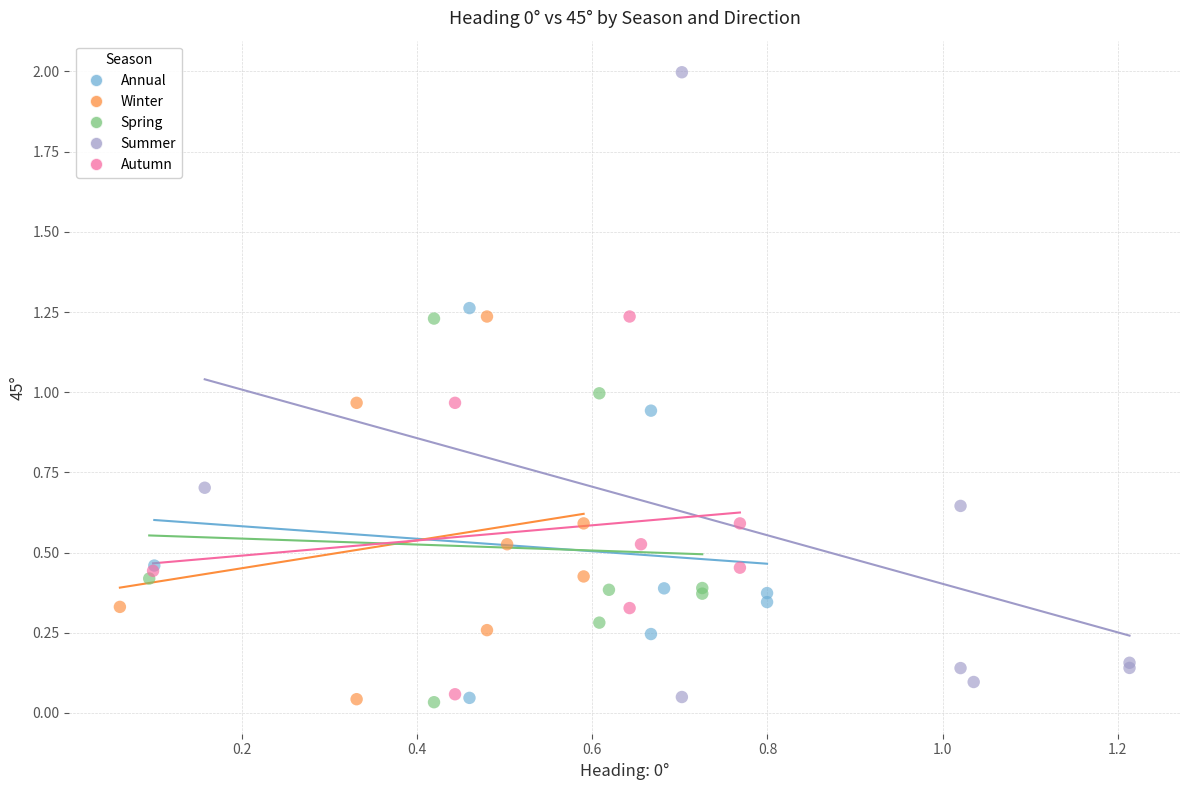

Which series has the widest spread of Y values?

Summer